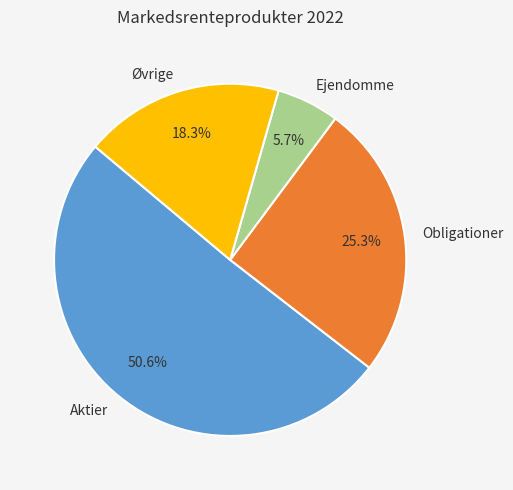

Is it true that Ejendomme is 6% of the pie?

True